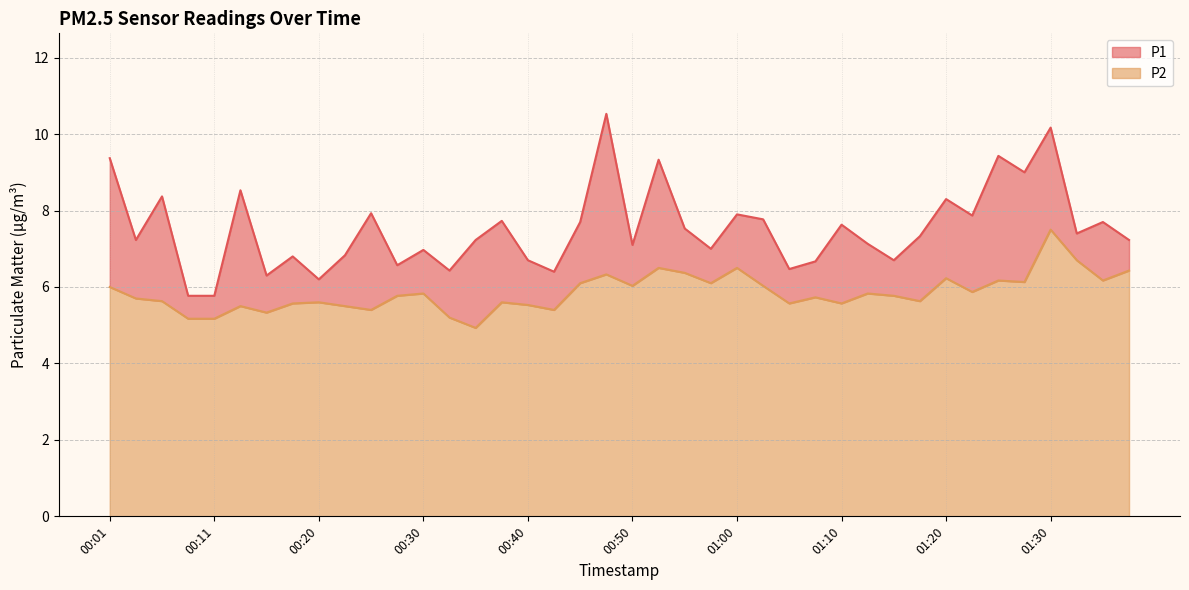

How many interior local peaks does the P1 series have?

14